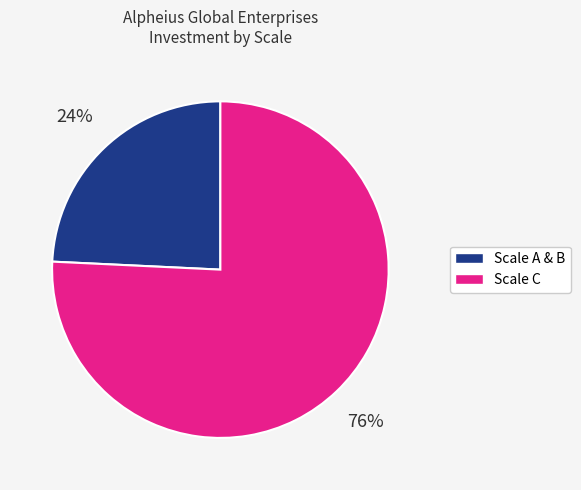

How many slices are in this pie chart?

2